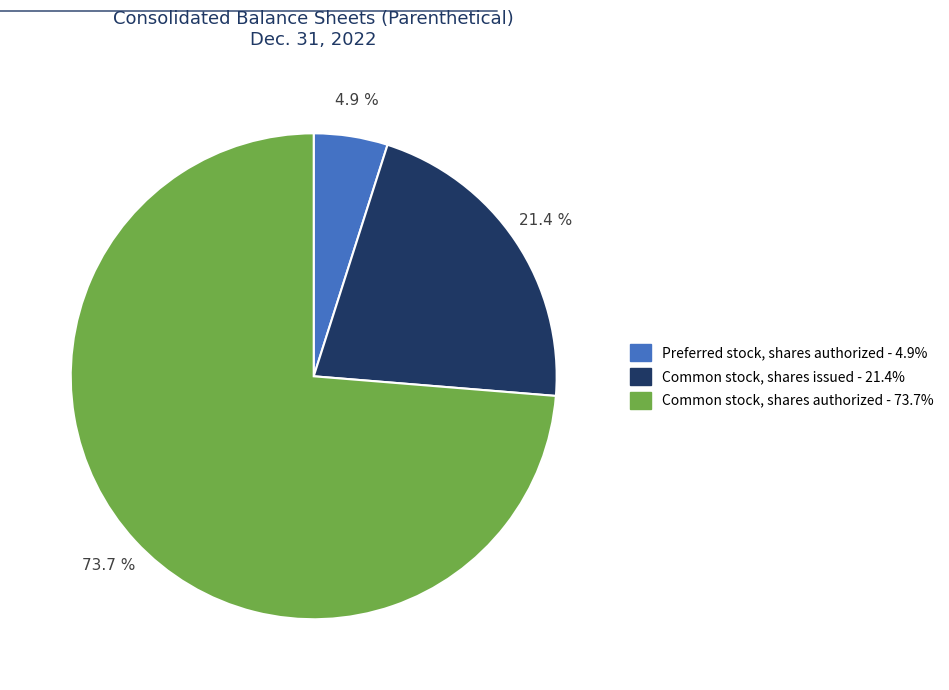

Between Preferred stock, shares authorized and Common stock, shares authorized, which is larger?

Common stock, shares authorized